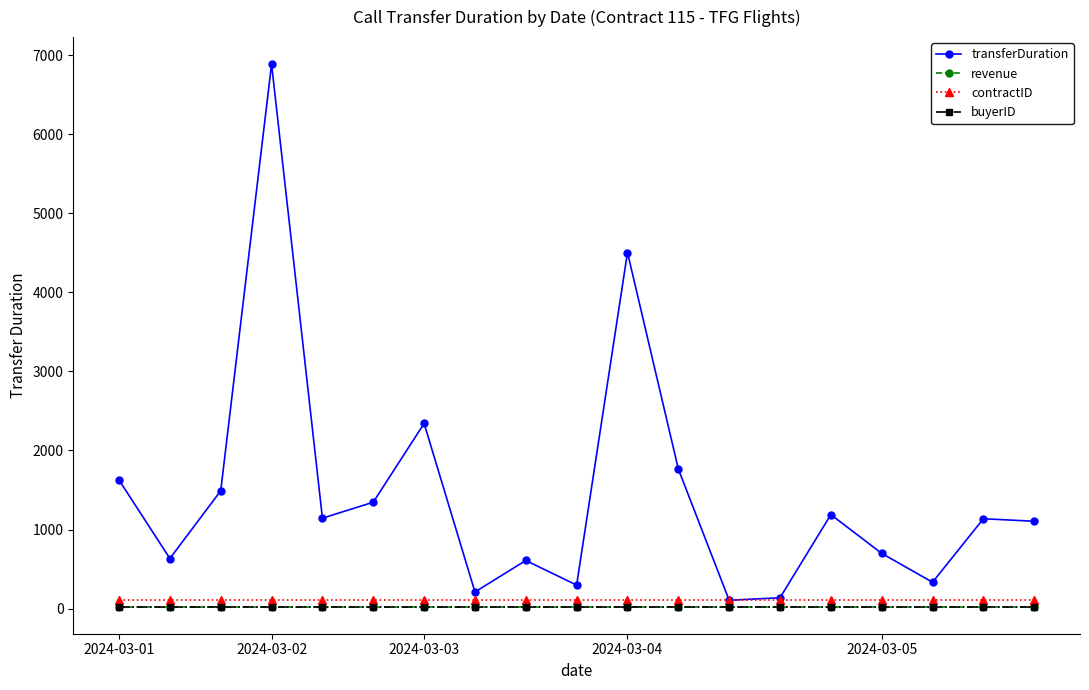

What is the difference between the maximum and minimum values in the transferDuration series?

6778